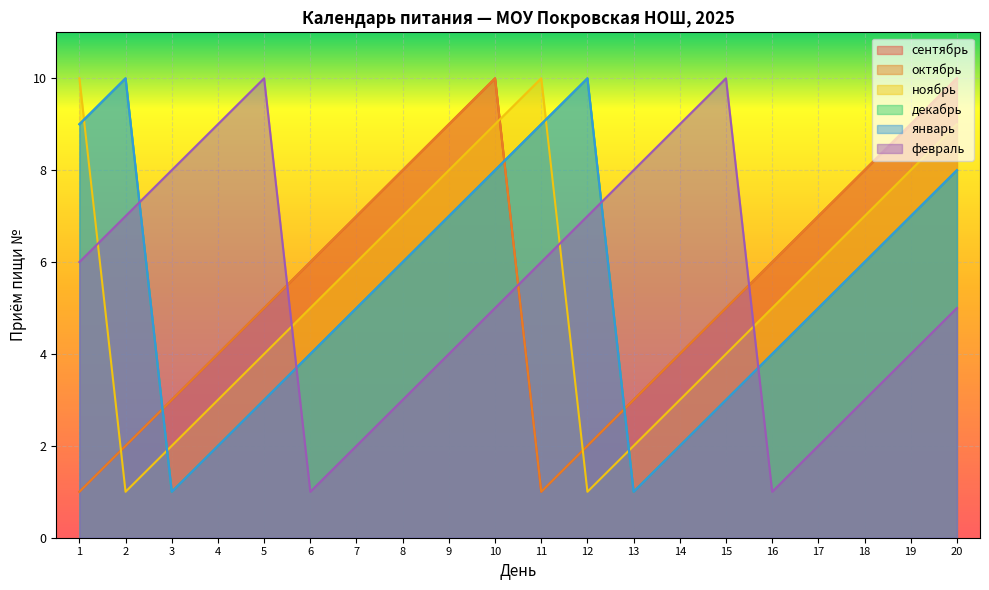

What is the maximum value for сентябрь?

10